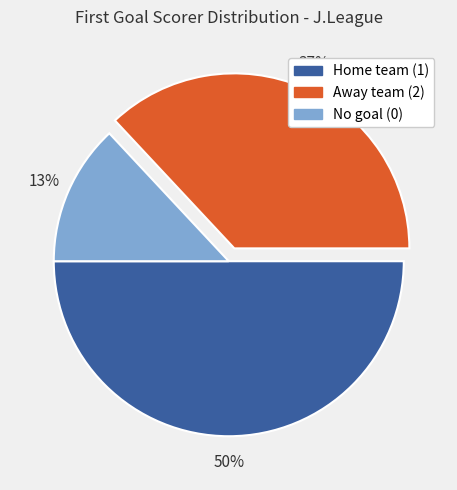

To the nearest percent, what is the difference between the largest and smallest slice percentages?

37%